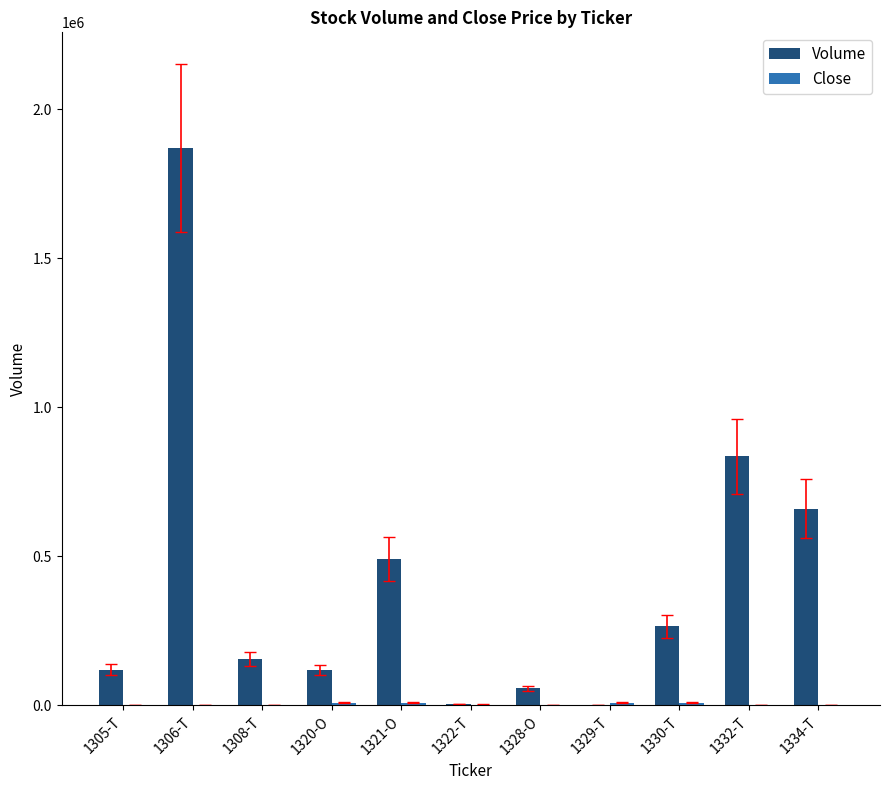

Which series has the largest total across all categories?

Volume